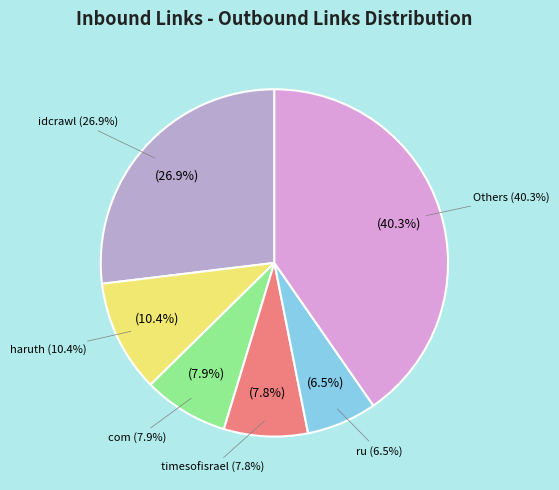

Does www.wtmorris.org represent more than half of the total?

No